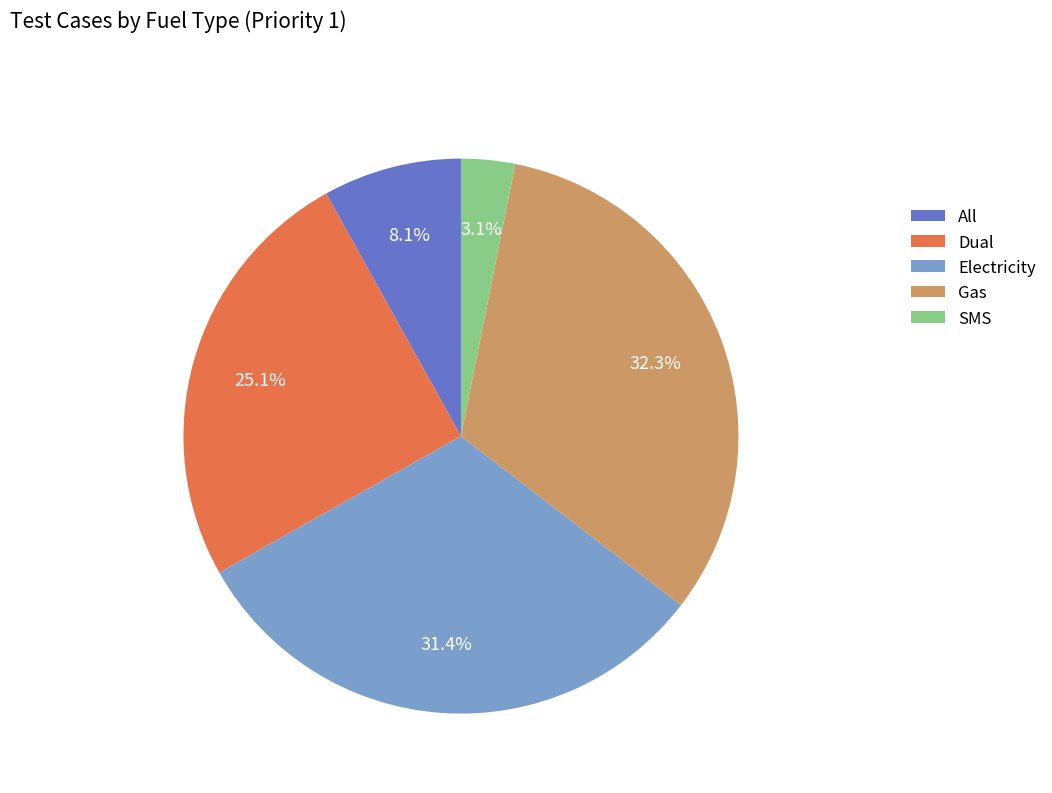

Is the sum of All and Gas greater than half?

No